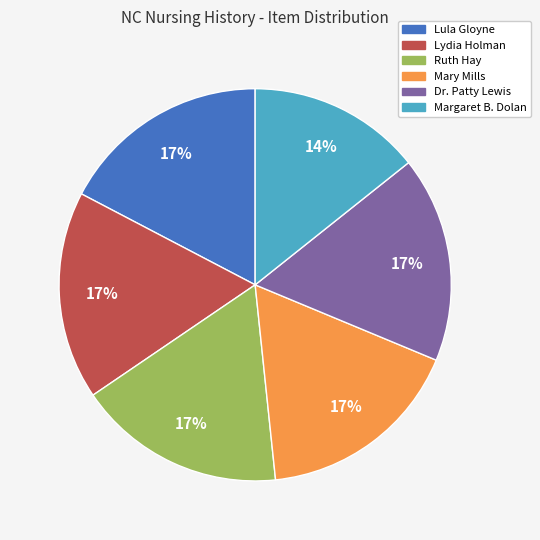

To the nearest percent, what is the difference between the Lydia Holman and Margaret B. Dolan slice percentages?

3%